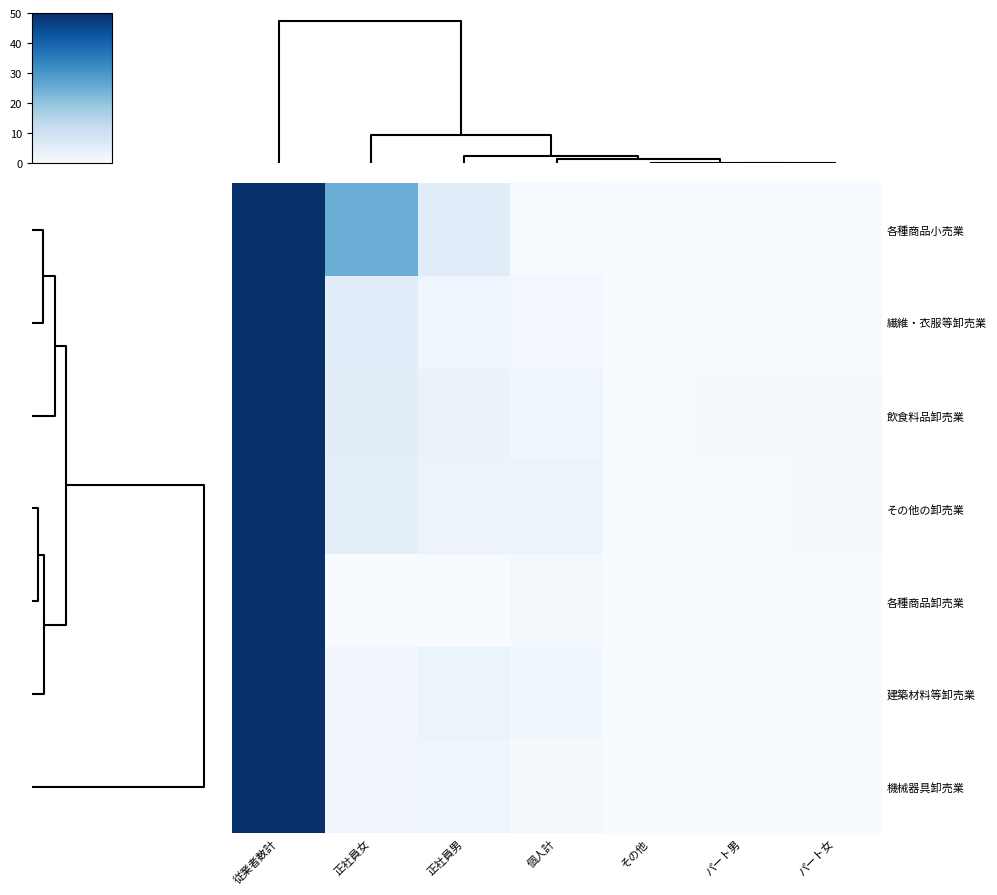

At how many categories does at least one series exceed 15?

2